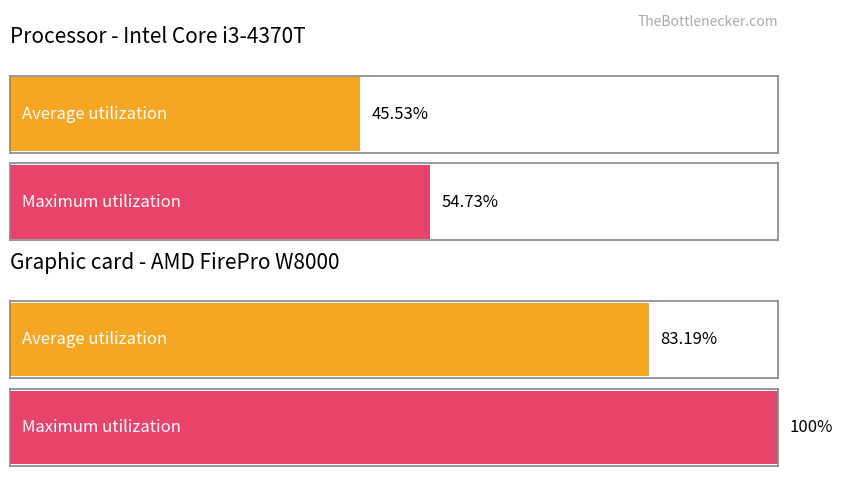

Does the chart contain stacked bars?

No